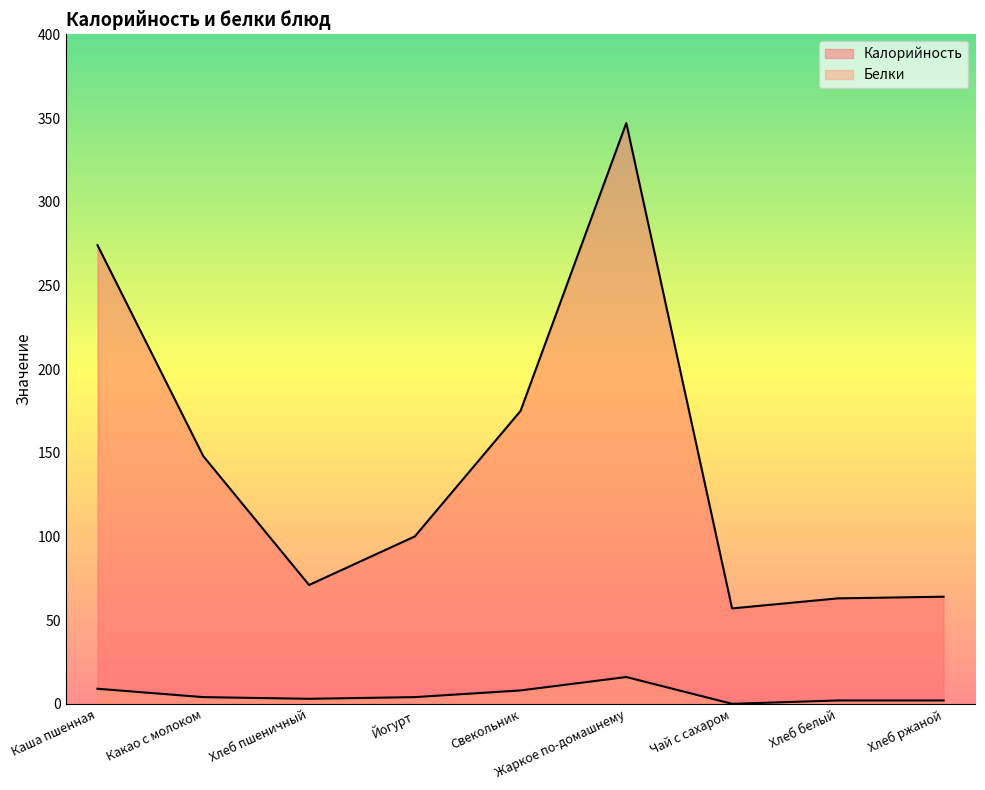

True or false: Калорийность has more than 2 points higher than both neighbors.

False